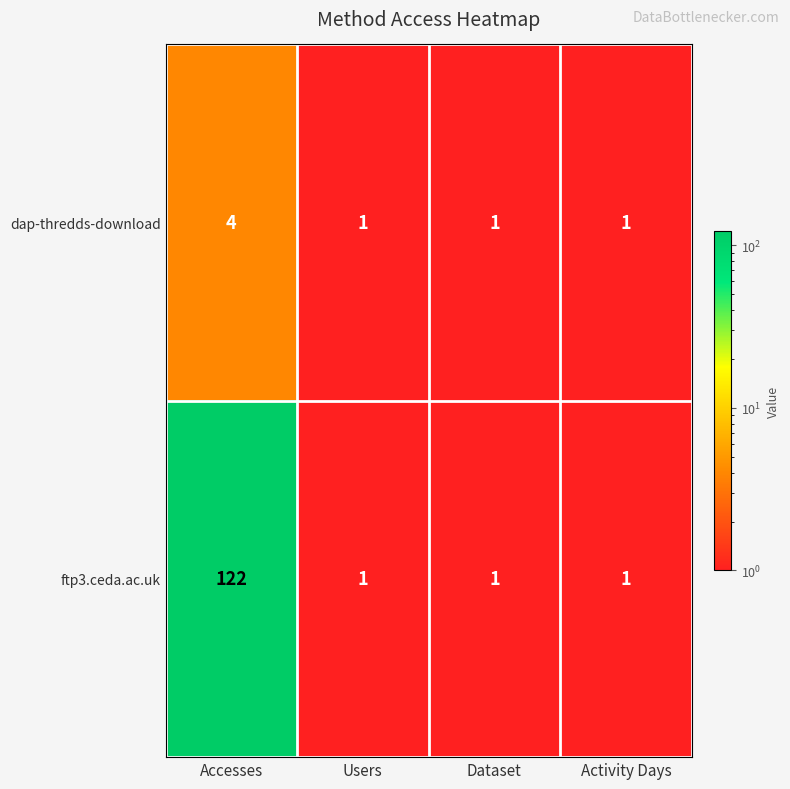

At how many categories does at least one series exceed 80?

1